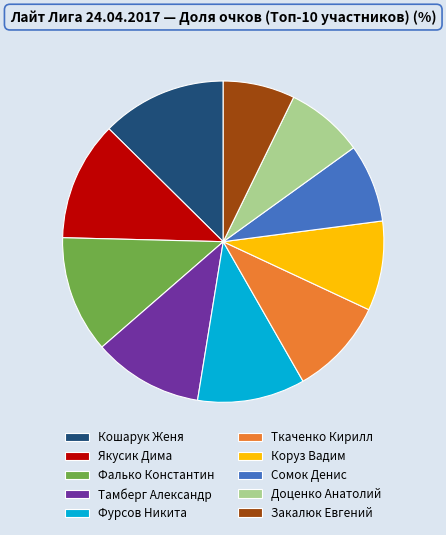

Approximately how many times larger is the value at Закалюк Евгений compared to Тамберг Александр?

0.7